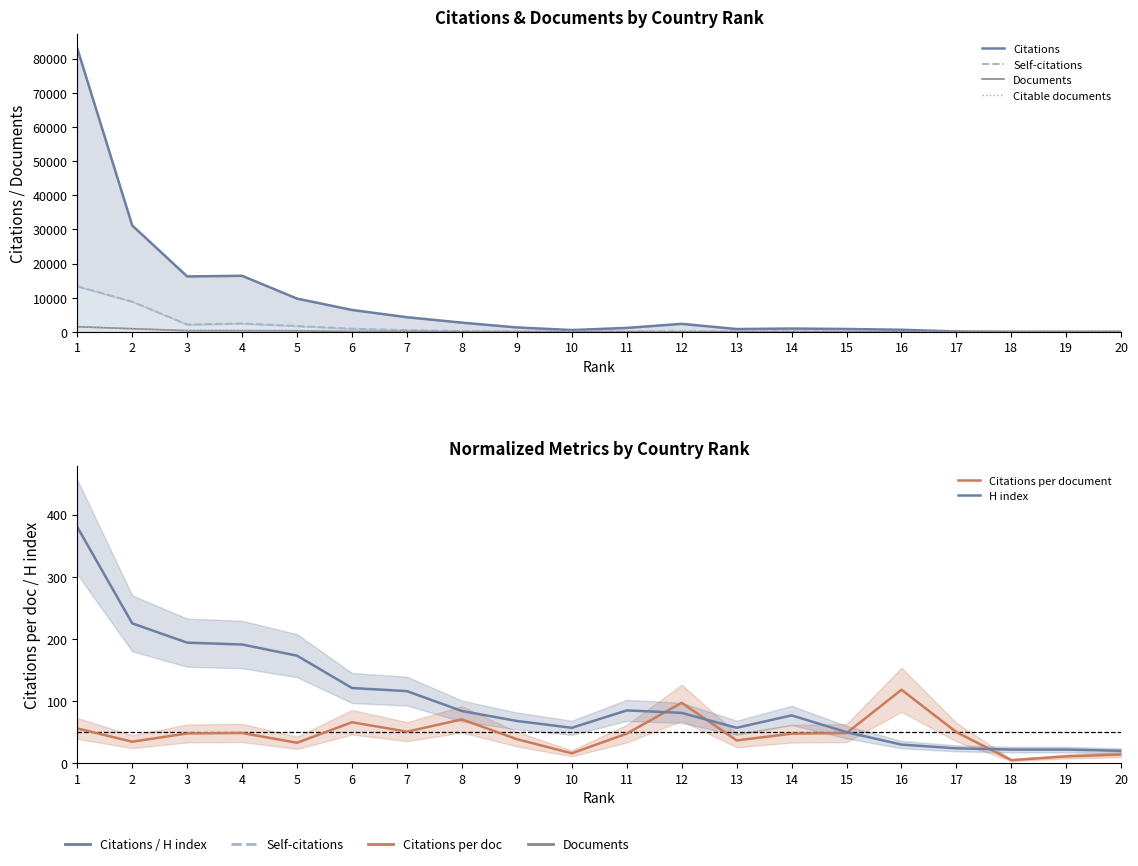

Is it true that H index equals 77.0 at 14?

True